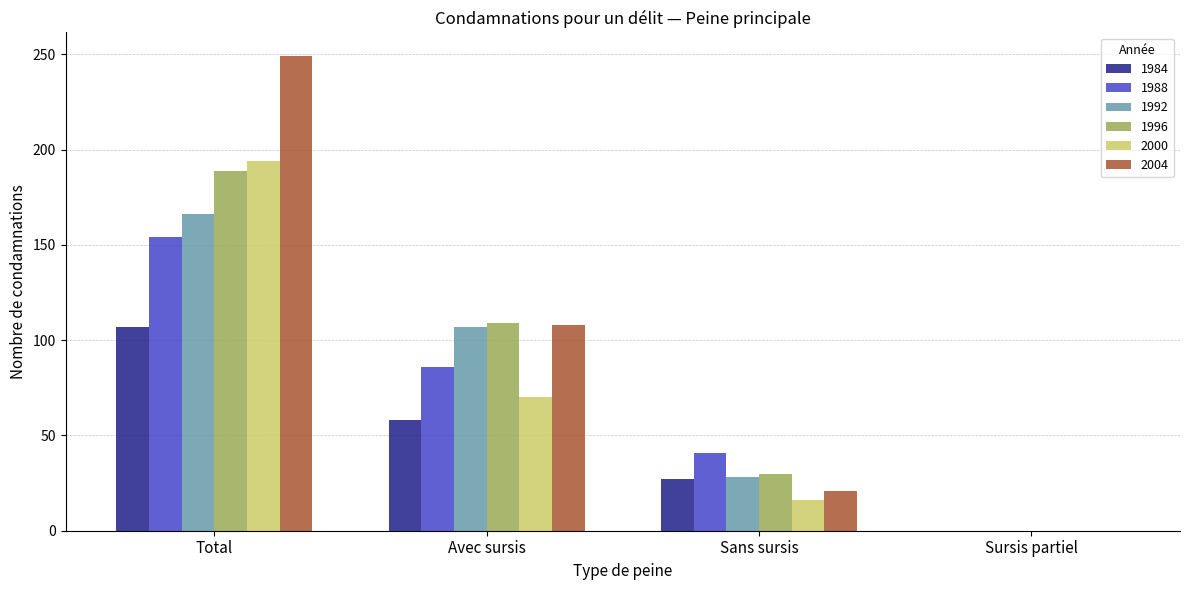

How many groups of bars are there?

4